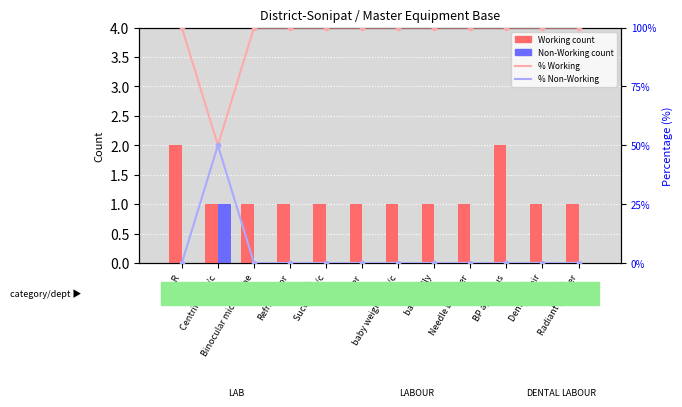

The value of % Working at Centrifuge M/c is 50. True or false?

True